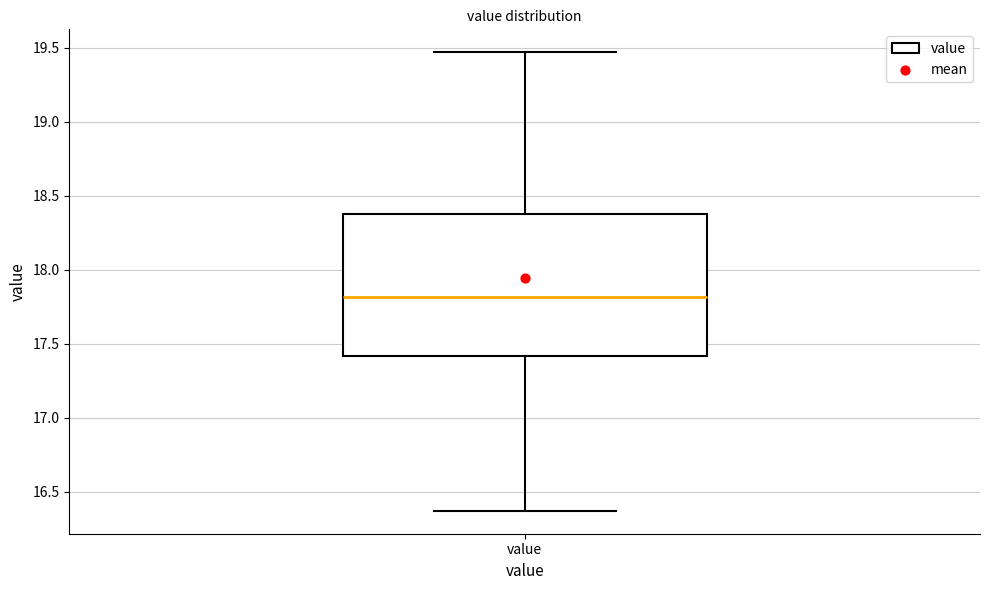

Transcribe this box plot: give where the median line is, the range the box spans, and where the two whiskers end, as read against the y-axis. The values are not printed on the chart, so give them approximately, as read against the axis.

median 17.80, box 17.40 to 18.40, whiskers 16.35 to 19.45